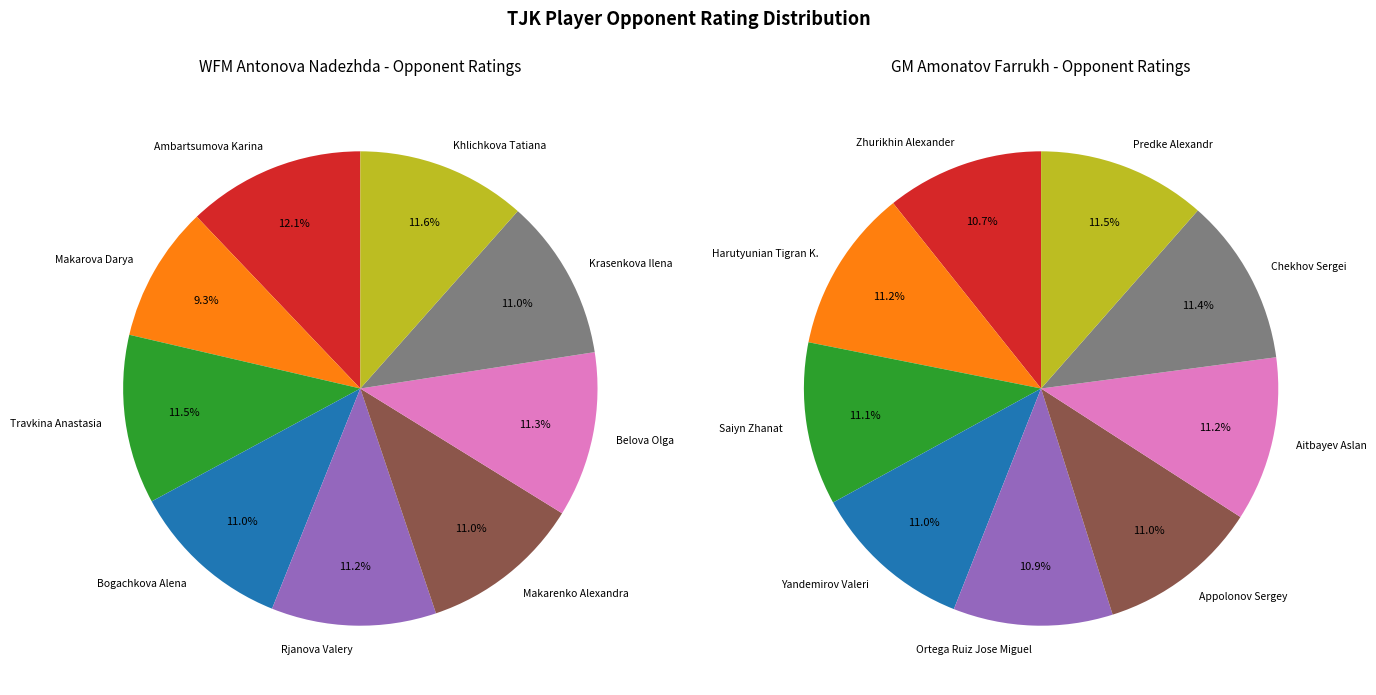

Which slice is the largest?

Predke Alexandr